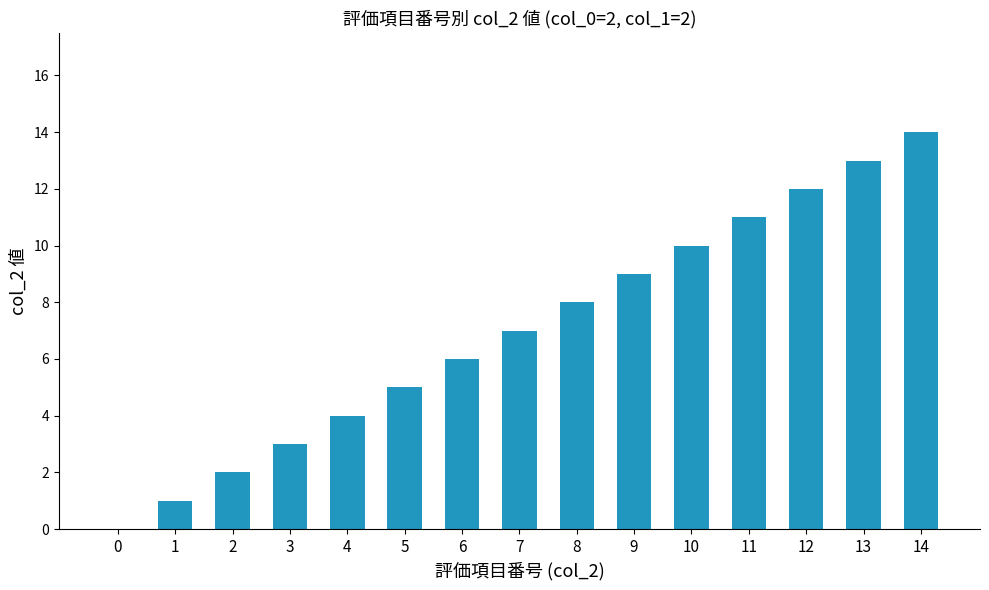

Is it true that the value at 2 is 4?

False